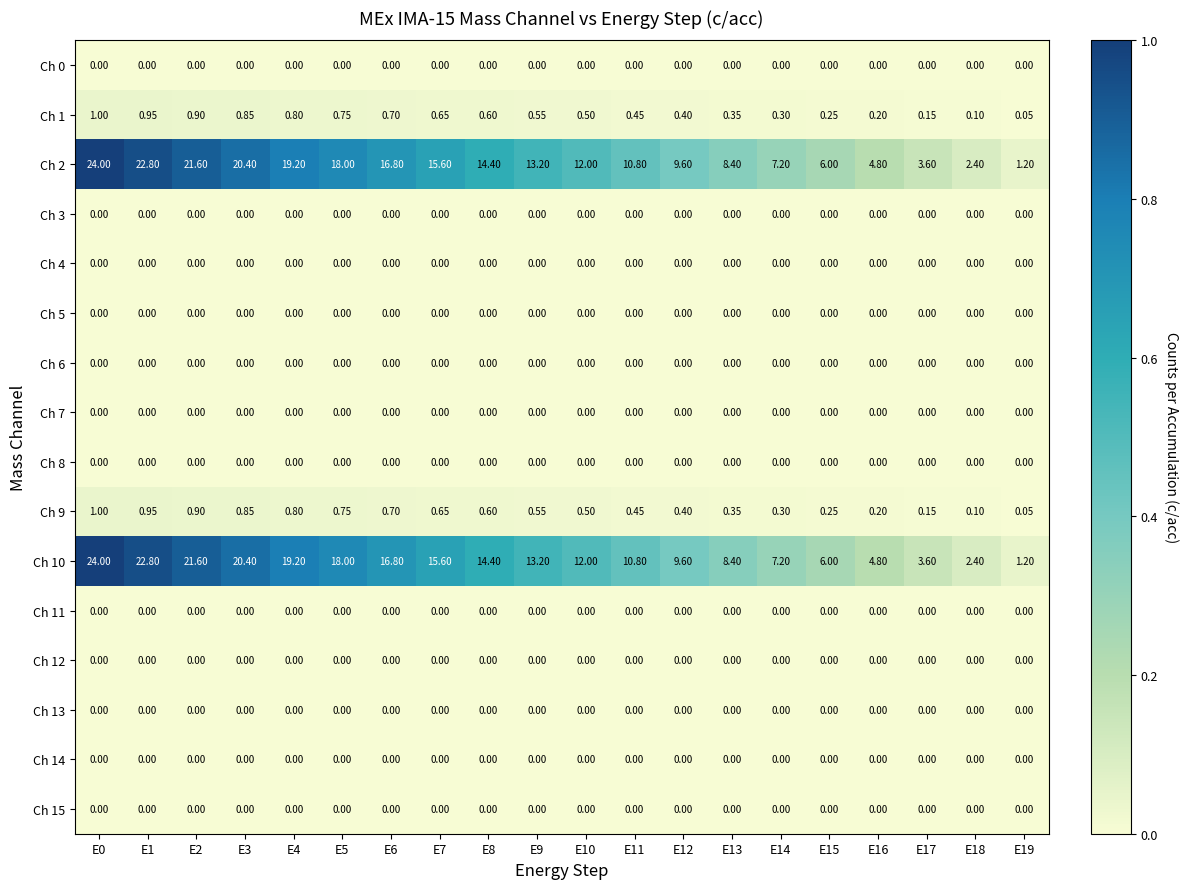

Reading left to right, list all the values displayed in this chart.

Ch 0: E0=0.0	E1=0.0	E2=0.0	E3=0.0	E4=0.0	E5=0.0	E6=0.0	E7=0.0	E8=0.0	E9=0.0	E10=0.0	E11=0.0	E12=0.0	E13=0.0	E14=0.0	E15=0.0	E16=0.0	E17=0.0	E18=0.0	E19=0.0
Ch 1: E0=1.0	E1=0.9	E2=0.9	E3=0.8	E4=0.8	E5=0.8	E6=0.7	E7=0.7	E8=0.6	E9=0.6	E10=0.5	E11=0.5	E12=0.4	E13=0.3	E14=0.3	E15=0.2	E16=0.2	E17=0.1	E18=0.1	E19=0.1
Ch 2: E0=24.0	E1=22.8	E2=21.6	E3=20.4	E4=19.2	E5=18.0	E6=16.8	E7=15.6	E8=14.4	E9=13.2	E10=12.0	E11=10.8	E12=9.6	E13=8.4	E14=7.2	E15=6.0	E16=4.8	E17=3.6	E18=2.4	E19=1.2
Ch 3: E0=0.0	E1=0.0	E2=0.0	E3=0.0	E4=0.0	E5=0.0	E6=0.0	E7=0.0	E8=0.0	E9=0.0	E10=0.0	E11=0.0	E12=0.0	E13=0.0	E14=0.0	E15=0.0	E16=0.0	E17=0.0	E18=0.0	E19=0.0
Ch 4: E0=0.0	E1=0.0	E2=0.0	E3=0.0	E4=0.0	E5=0.0	E6=0.0	E7=0.0	E8=0.0	E9=0.0	E10=0.0	E11=0.0	E12=0.0	E13=0.0	E14=0.0	E15=0.0	E16=0.0	E17=0.0	E18=0.0	E19=0.0
Ch 5: E0=0.0	E1=0.0	E2=0.0	E3=0.0	E4=0.0	E5=0.0	E6=0.0	E7=0.0	E8=0.0	E9=0.0	E10=0.0	E11=0.0	E12=0.0	E13=0.0	E14=0.0	E15=0.0	E16=0.0	E17=0.0	E18=0.0	E19=0.0
Ch 6: E0=0.0	E1=0.0	E2=0.0	E3=0.0	E4=0.0	E5=0.0	E6=0.0	E7=0.0	E8=0.0	E9=0.0	E10=0.0	E11=0.0	E12=0.0	E13=0.0	E14=0.0	E15=0.0	E16=0.0	E17=0.0	E18=0.0	E19=0.0
Ch 7: E0=0.0	E1=0.0	E2=0.0	E3=0.0	E4=0.0	E5=0.0	E6=0.0	E7=0.0	E8=0.0	E9=0.0	E10=0.0	E11=0.0	E12=0.0	E13=0.0	E14=0.0	E15=0.0	E16=0.0	E17=0.0	E18=0.0	E19=0.0
Ch 8: E0=0.0	E1=0.0	E2=0.0	E3=0.0	E4=0.0	E5=0.0	E6=0.0	E7=0.0	E8=0.0	E9=0.0	E10=0.0	E11=0.0	E12=0.0	E13=0.0	E14=0.0	E15=0.0	E16=0.0	E17=0.0	E18=0.0	E19=0.0
Ch 9: E0=1.0	E1=0.9	E2=0.9	E3=0.8	E4=0.8	E5=0.8	E6=0.7	E7=0.7	E8=0.6	E9=0.6	E10=0.5	E11=0.5	E12=0.4	E13=0.3	E14=0.3	E15=0.2	E16=0.2	E17=0.1	E18=0.1	E19=0.1
Ch 10: E0=24.0	E1=22.8	E2=21.6	E3=20.4	E4=19.2	E5=18.0	E6=16.8	E7=15.6	E8=14.4	E9=13.2	E10=12.0	E11=10.8	E12=9.6	E13=8.4	E14=7.2	E15=6.0	E16=4.8	E17=3.6	E18=2.4	E19=1.2
Ch 11: E0=0.0	E1=0.0	E2=0.0	E3=0.0	E4=0.0	E5=0.0	E6=0.0	E7=0.0	E8=0.0	E9=0.0	E10=0.0	E11=0.0	E12=0.0	E13=0.0	E14=0.0	E15=0.0	E16=0.0	E17=0.0	E18=0.0	E19=0.0
Ch 12: E0=0.0	E1=0.0	E2=0.0	E3=0.0	E4=0.0	E5=0.0	E6=0.0	E7=0.0	E8=0.0	E9=0.0	E10=0.0	E11=0.0	E12=0.0	E13=0.0	E14=0.0	E15=0.0	E16=0.0	E17=0.0	E18=0.0	E19=0.0
Ch 13: E0=0.0	E1=0.0	E2=0.0	E3=0.0	E4=0.0	E5=0.0	E6=0.0	E7=0.0	E8=0.0	E9=0.0	E10=0.0	E11=0.0	E12=0.0	E13=0.0	E14=0.0	E15=0.0	E16=0.0	E17=0.0	E18=0.0	E19=0.0
Ch 14: E0=0.0	E1=0.0	E2=0.0	E3=0.0	E4=0.0	E5=0.0	E6=0.0	E7=0.0	E8=0.0	E9=0.0	E10=0.0	E11=0.0	E12=0.0	E13=0.0	E14=0.0	E15=0.0	E16=0.0	E17=0.0	E18=0.0	E19=0.0
Ch 15: E0=0.0	E1=0.0	E2=0.0	E3=0.0	E4=0.0	E5=0.0	E6=0.0	E7=0.0	E8=0.0	E9=0.0	E10=0.0	E11=0.0	E12=0.0	E13=0.0	E14=0.0	E15=0.0	E16=0.0	E17=0.0	E18=0.0	E19=0.0